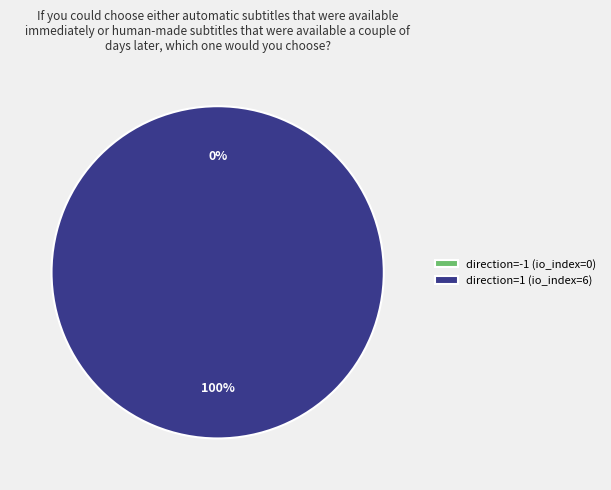

Count the number of slices in the pie.

2